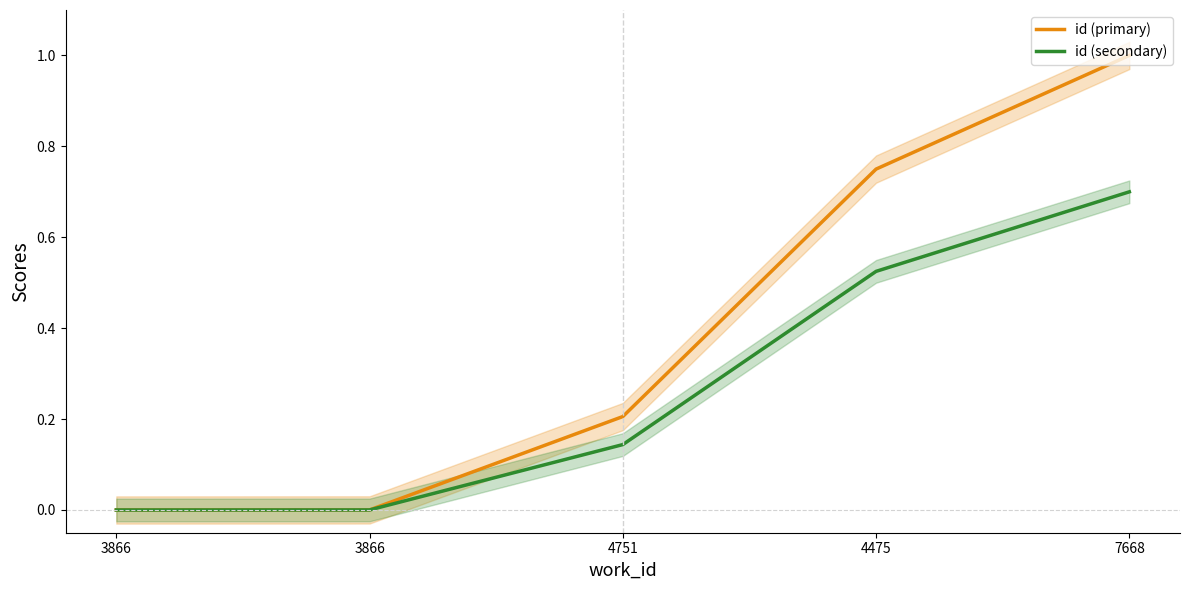

True or false: id (primary) and id (secondary) cross at least once.

False